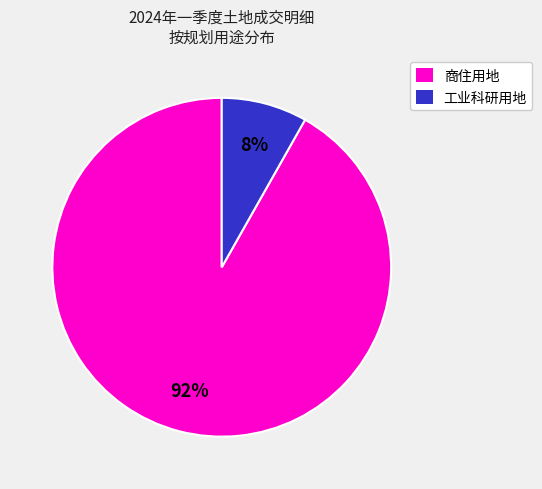

True or false: 工业科研用地 accounts for 8% of the total.

True